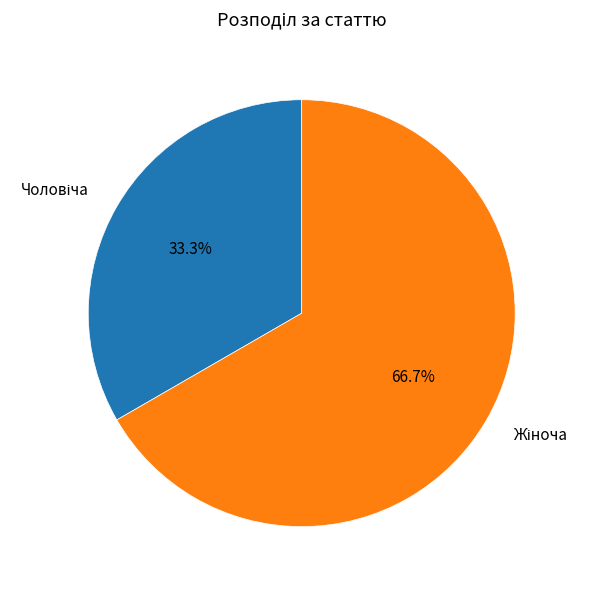

Does any single category account for the majority?

Yes